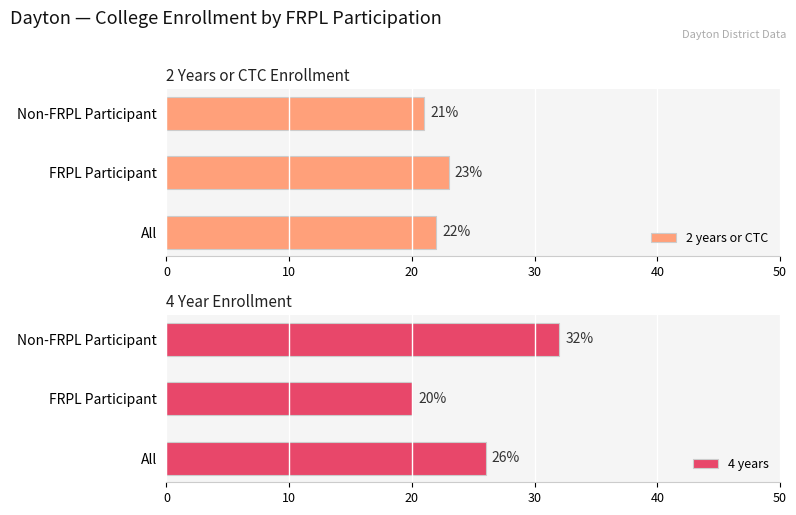

List the labels in order of 4 years value, smallest first.

FRPL Participant, All, Non-FRPL Participant